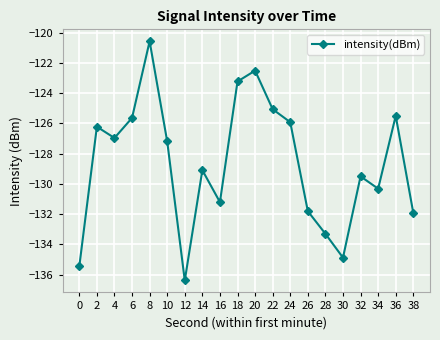

Reading left to right, transcribe all the data shown in this chart.

0=-135.4	2=-126.2	4=-127.0	6=-125.6	8=-120.6	10=-127.2	12=-136.4	14=-129.1	16=-131.2	18=-123.2	20=-122.5	22=-125.1	24=-125.9	26=-131.8	28=-133.3	30=-134.9	32=-129.5	34=-130.3	36=-125.5	38=-131.9